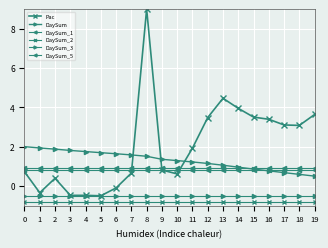

The value of DaySum_5 at 0 is 0.9. True or false?

True